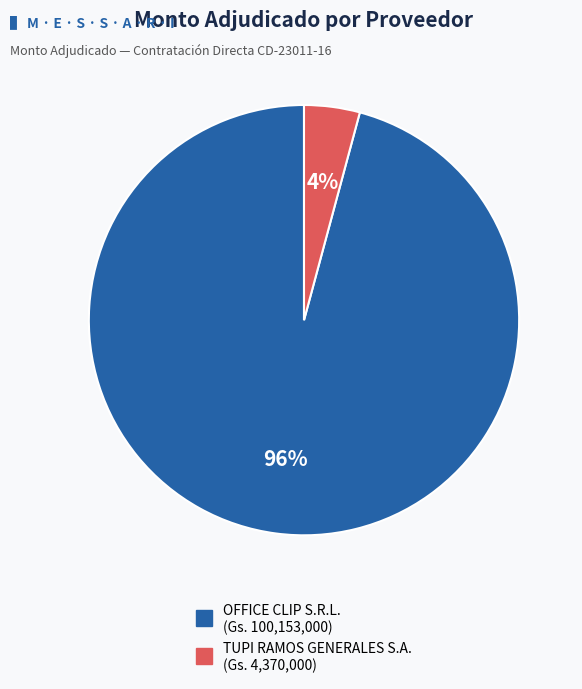

To the nearest percent, what portion does OFFICE CLIP S.R.L. represent?

96%